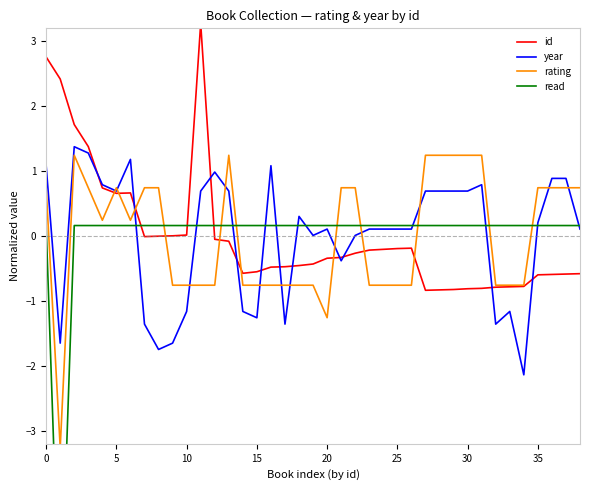

How many interior local peaks does the id series have?

3